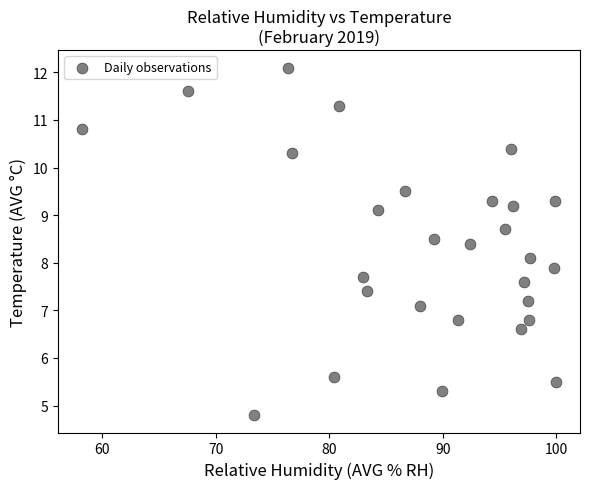

What is the range of Y values (max minus min)?

7.3